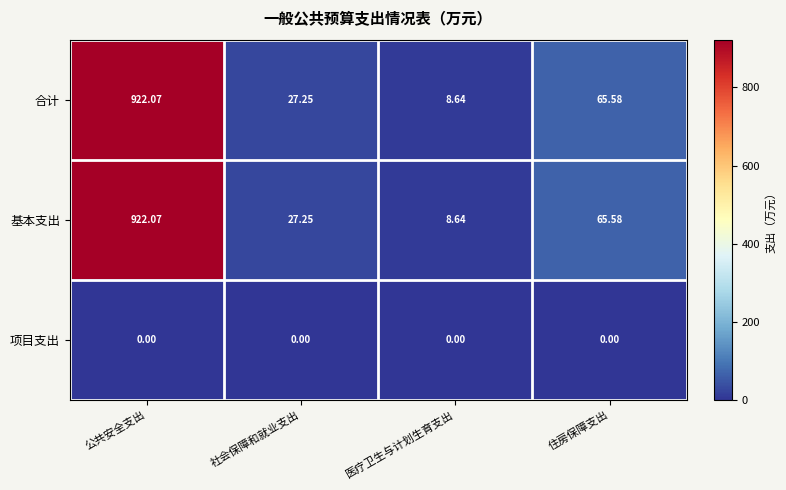

At which label is 基本支出 closest to 465?

住房保障支出